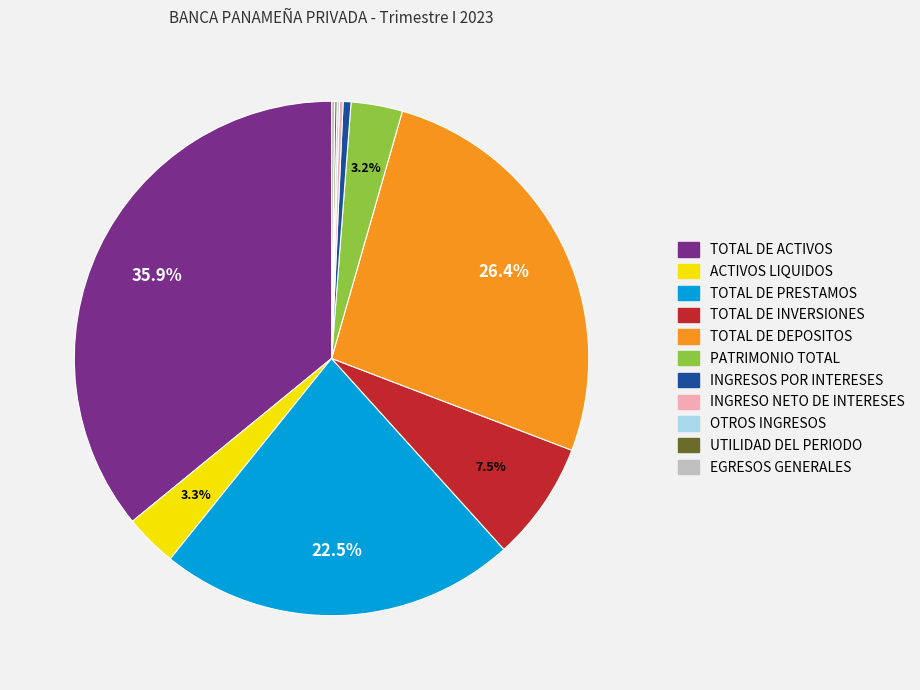

What is the largest slice in the pie chart?

TOTAL DE ACTIVOS